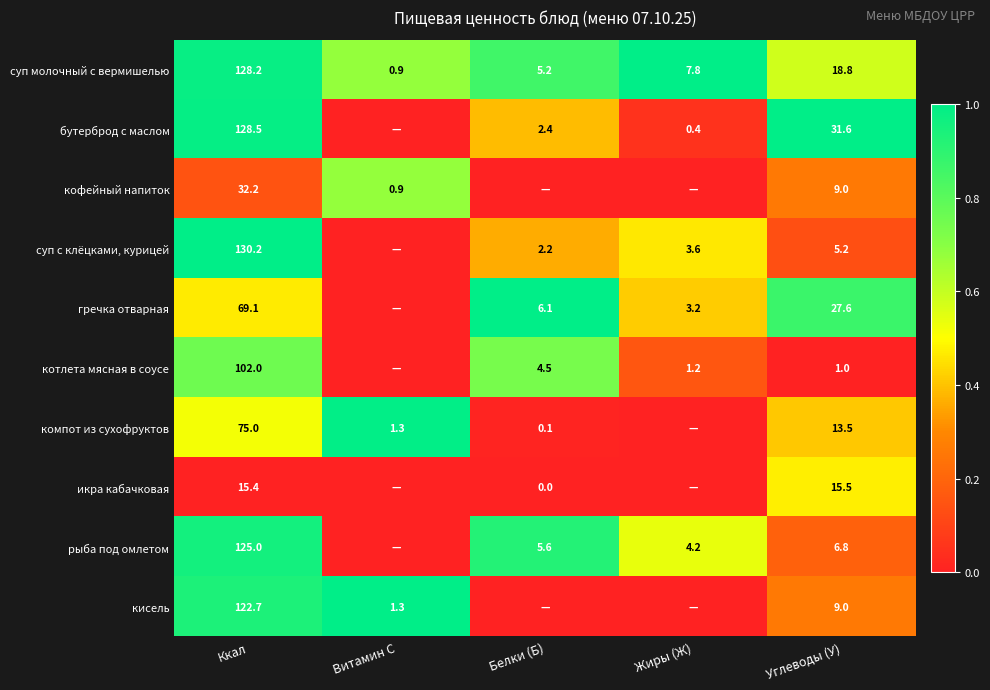

True or false: суп с клёцками, курицей has a value of 3.6 at Жиры (Ж).

True